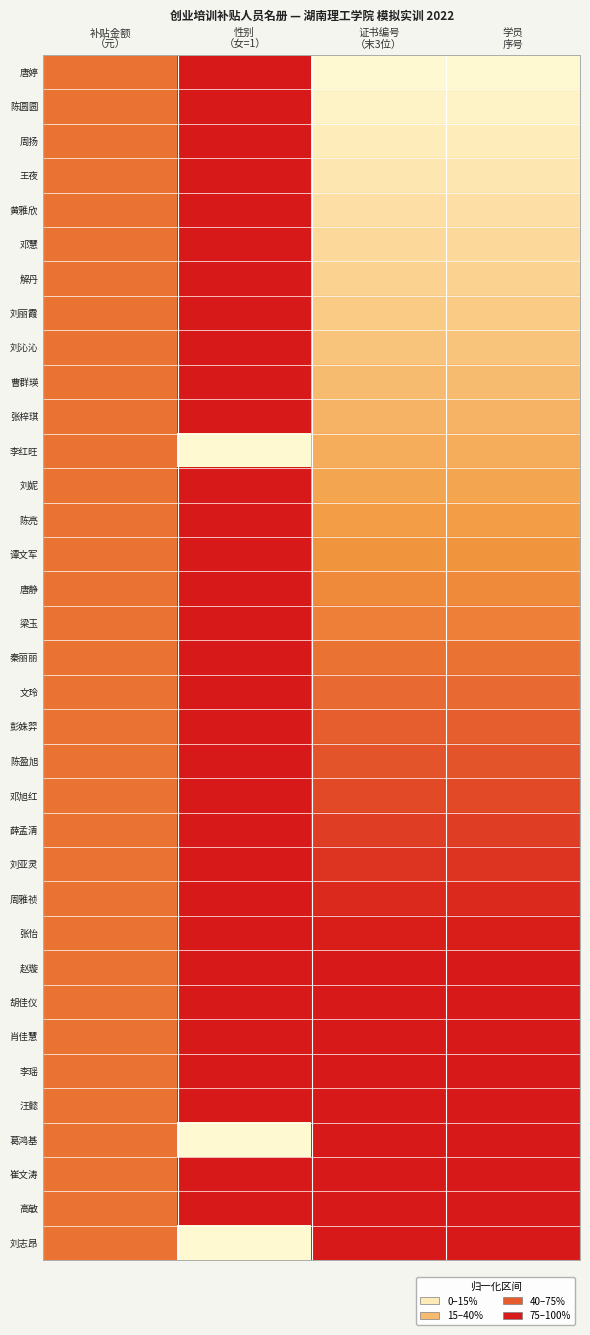

At which category is the sum across all series the highest?

性别
（女=1）